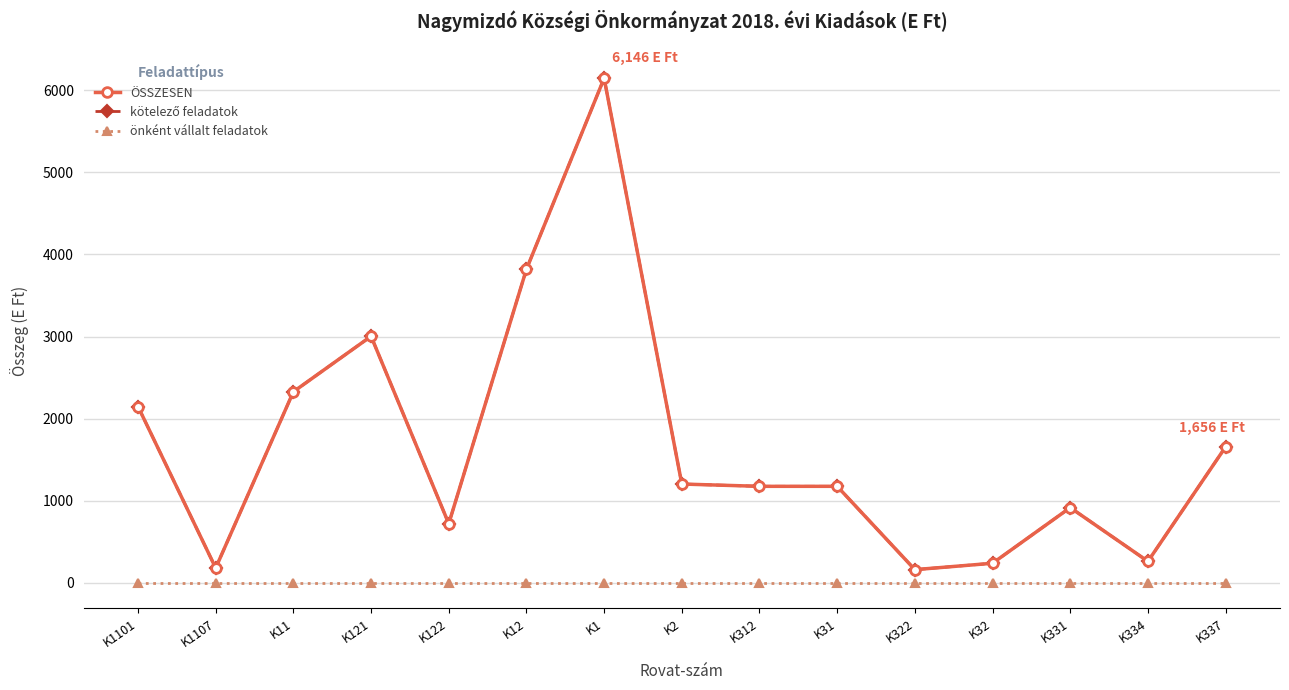

Is this an area chart (filled region under the line)?

No